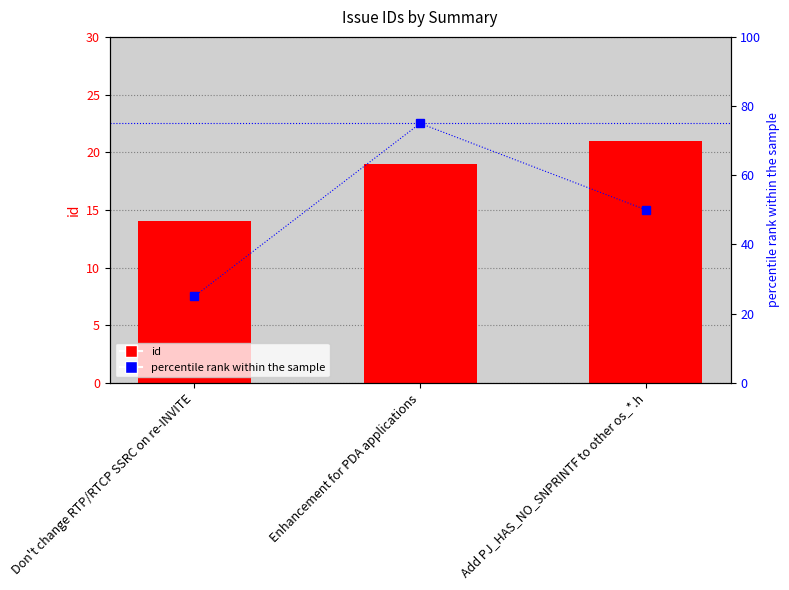

How many values in the percentile rank within the sample series are below 50?

1